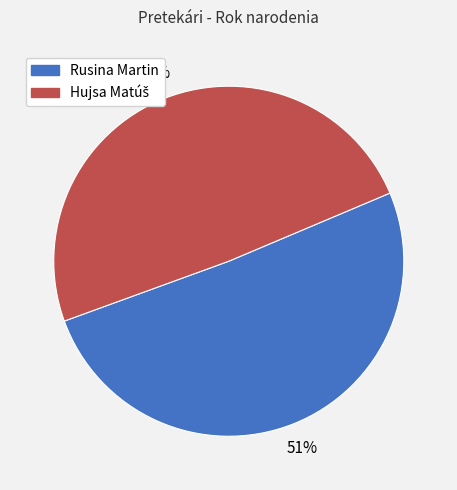

True or false: Rusina Martin accounts for 58% of the total.

False